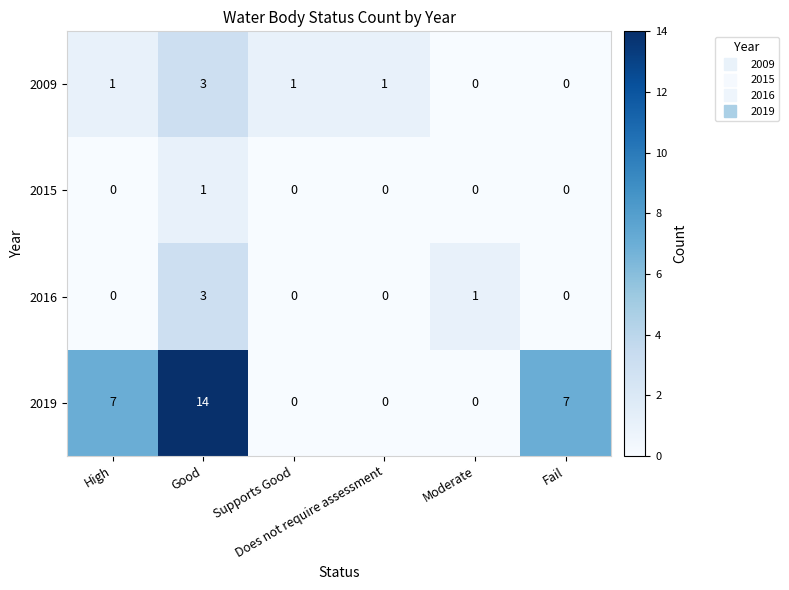

Count the 2019 values in the range 0 to 7.

5